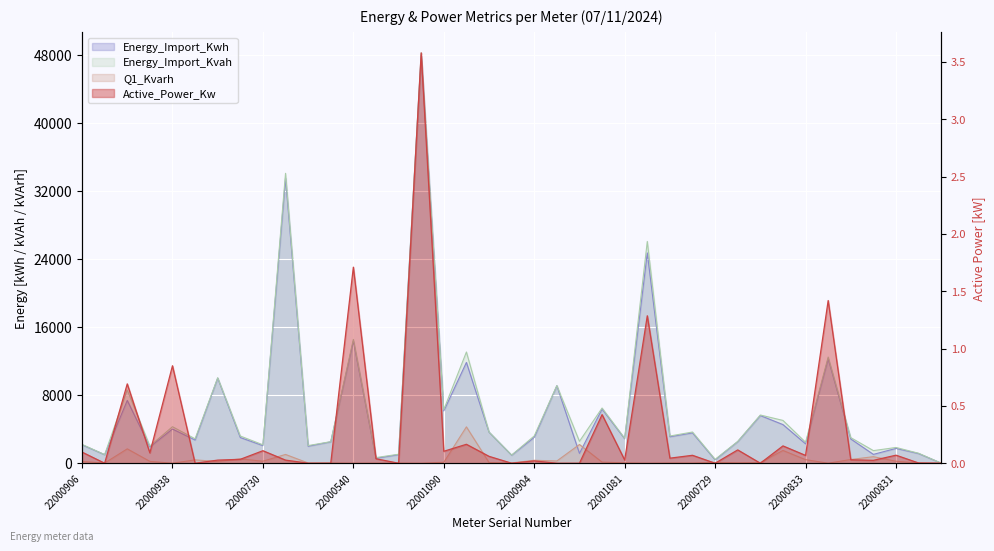

Read the Energy_Import_Kvah value at 22000917.

26053.5